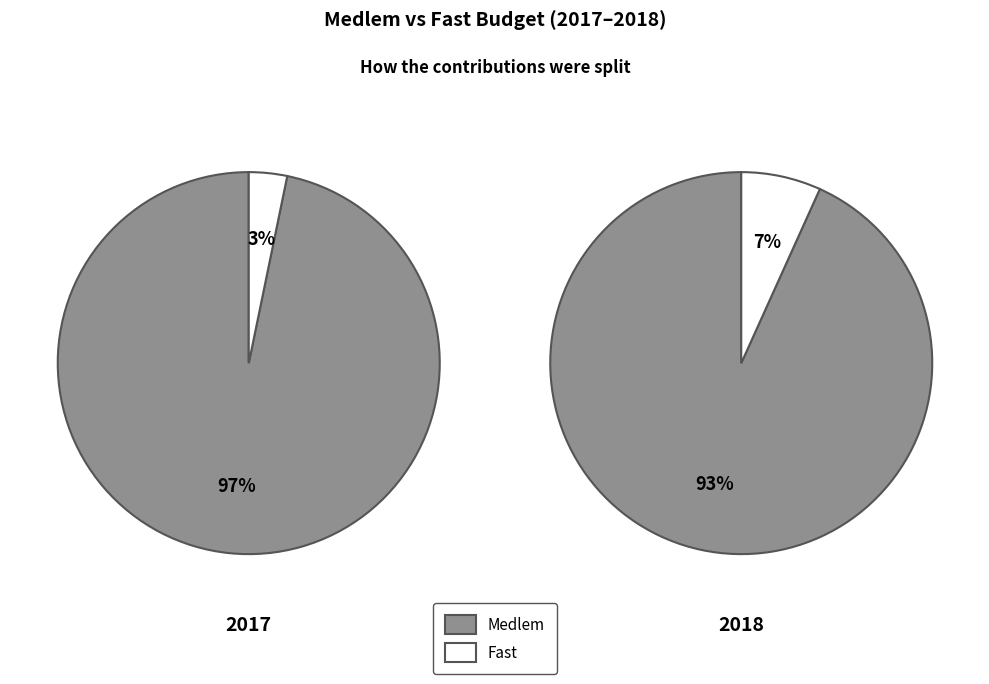

To the nearest percent, what percentage of the pie is Medlem?

93%